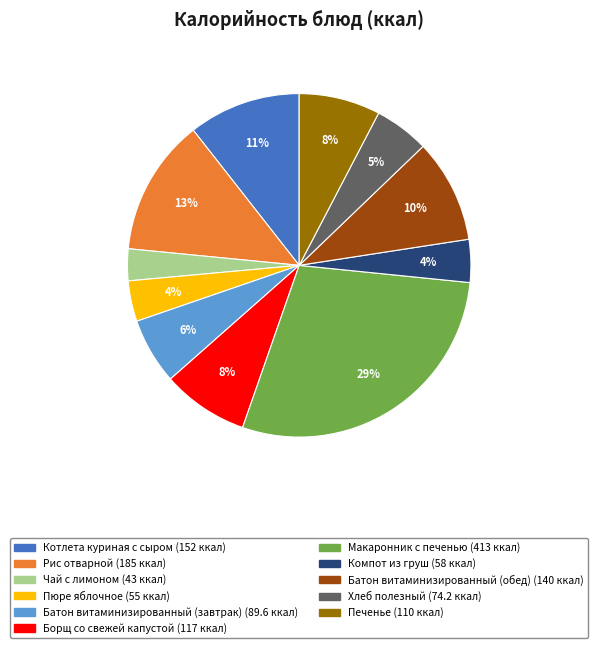

To the nearest percent, what portion does Батон витаминизированный (обед) represent?

10%